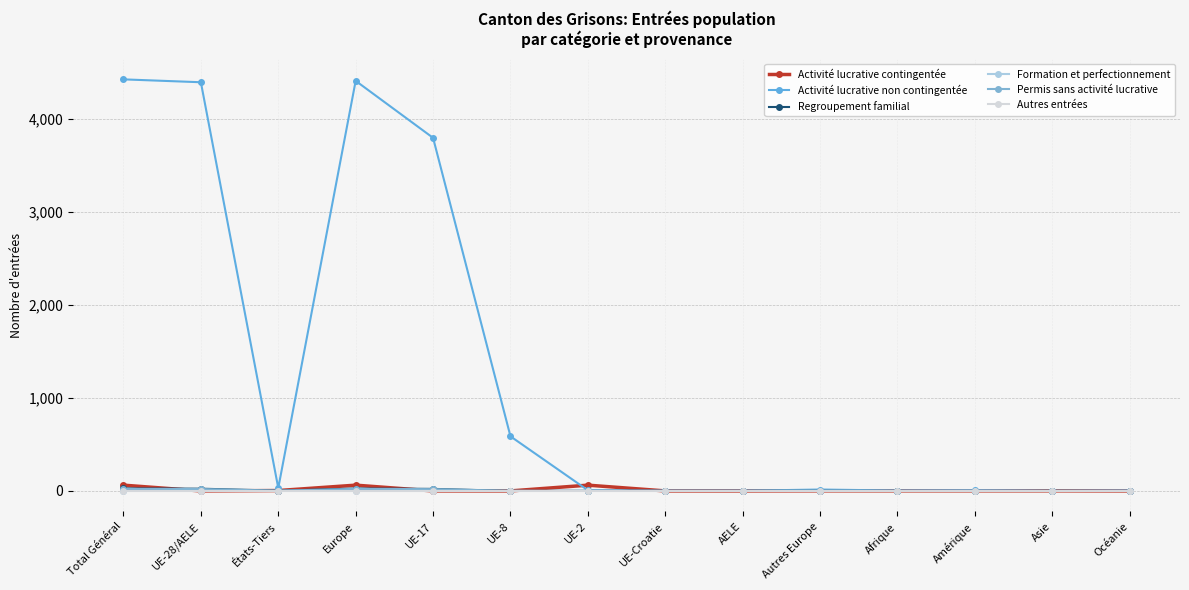

Which category has the highest value in the Permis sans activité lucrative series?

Total Général